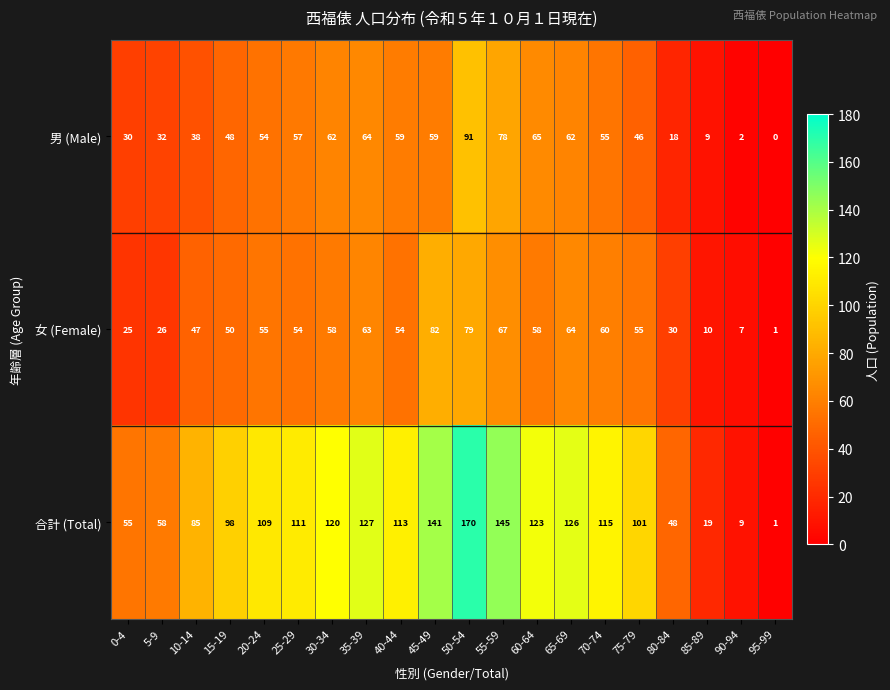

Rank the series by their maximum value, from highest to lowest.

合計 (Total), 男 (Male), 女 (Female)